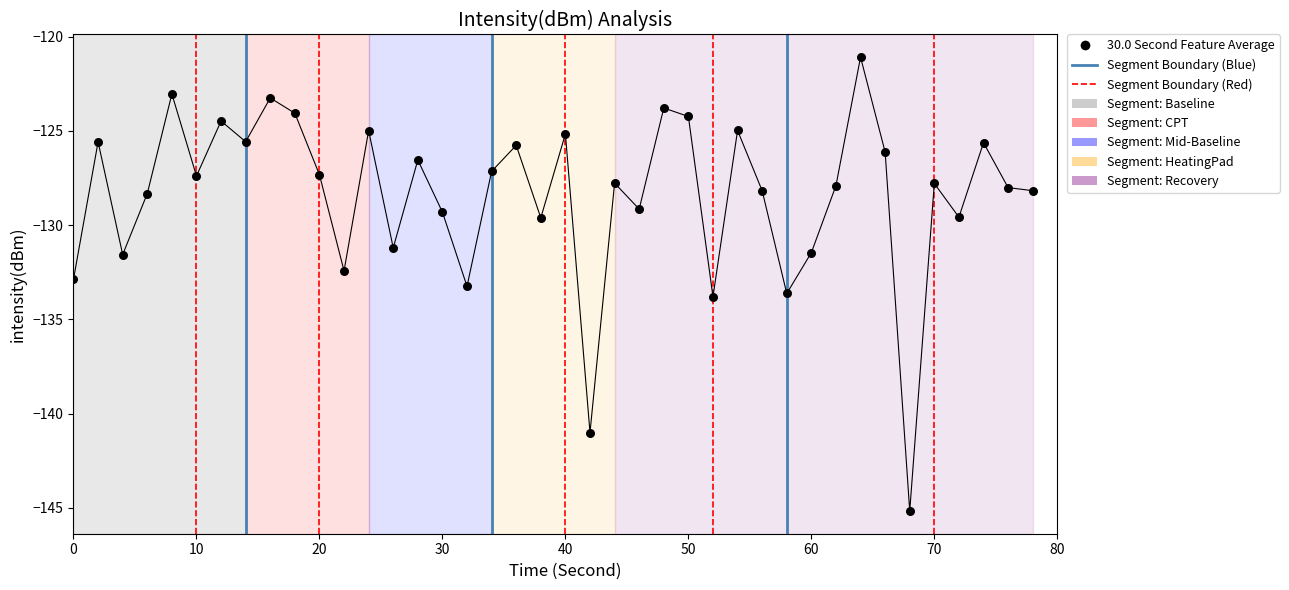

What is the range of Y values (max minus min)?

24.1